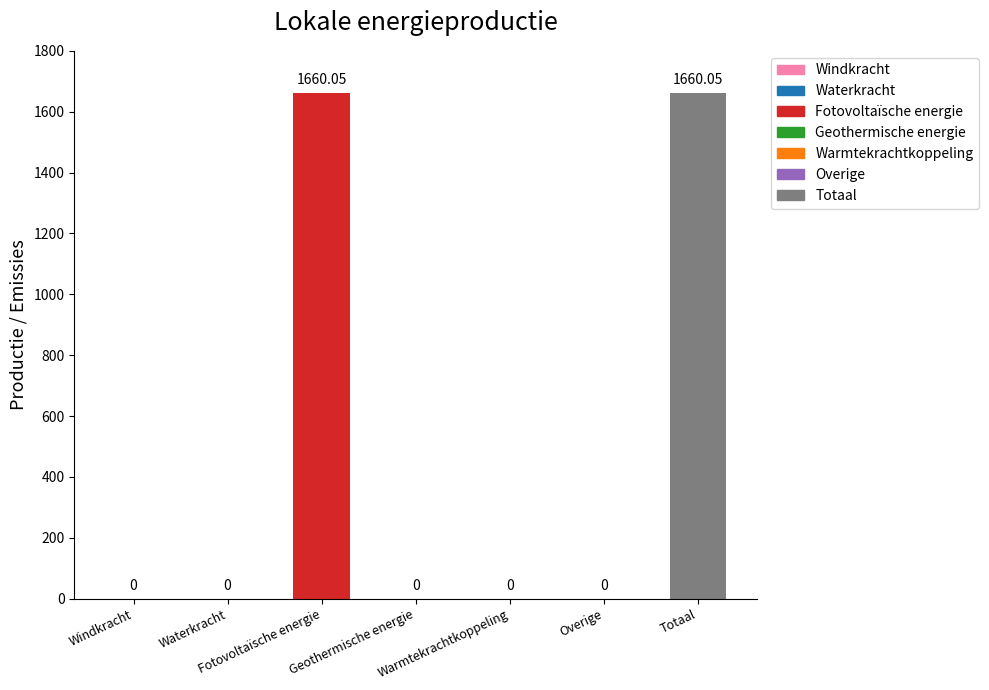

What is the maximum value shown in the chart?

1660.1